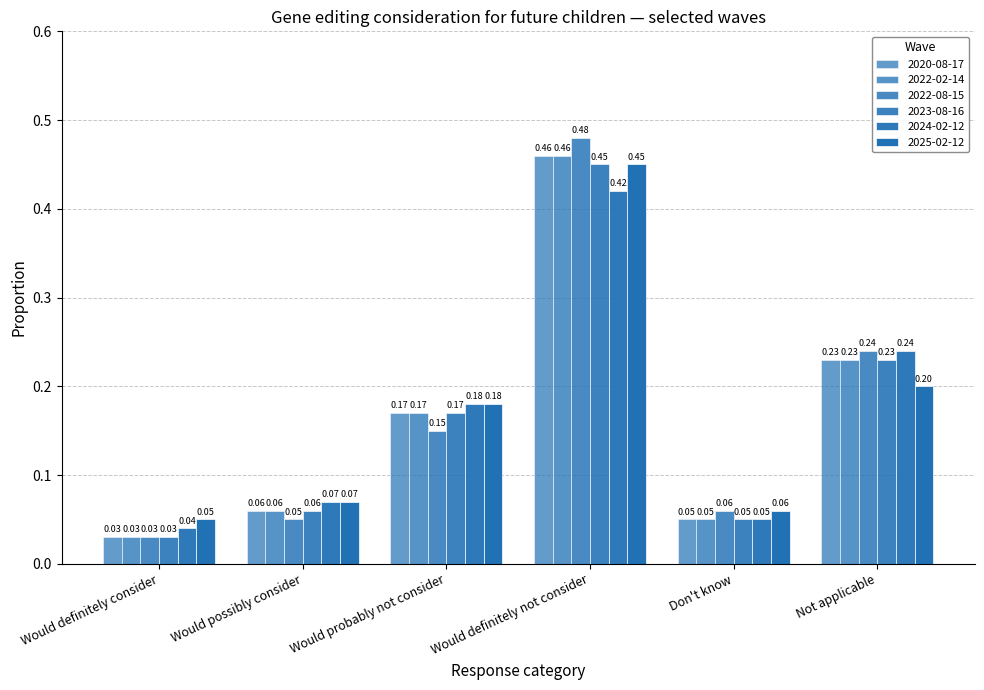

Reading left to right, what are all the values shown in this chart?

2020-08-17: Would definitely consider=0.0	Would possibly consider=0.1	Would probably not consider=0.2	Would definitely not consider=0.5	Don't know=0.1	Not applicable=0.2
2022-02-14: Would definitely consider=0.0	Would possibly consider=0.1	Would probably not consider=0.2	Would definitely not consider=0.5	Don't know=0.1	Not applicable=0.2
2022-08-15: Would definitely consider=0.0	Would possibly consider=0.1	Would probably not consider=0.1	Would definitely not consider=0.5	Don't know=0.1	Not applicable=0.2
2023-08-16: Would definitely consider=0.0	Would possibly consider=0.1	Would probably not consider=0.2	Would definitely not consider=0.5	Don't know=0.1	Not applicable=0.2
2024-02-12: Would definitely consider=0.0	Would possibly consider=0.1	Would probably not consider=0.2	Would definitely not consider=0.4	Don't know=0.1	Not applicable=0.2
2025-02-12: Would definitely consider=0.1	Would possibly consider=0.1	Would probably not consider=0.2	Would definitely not consider=0.5	Don't know=0.1	Not applicable=0.2